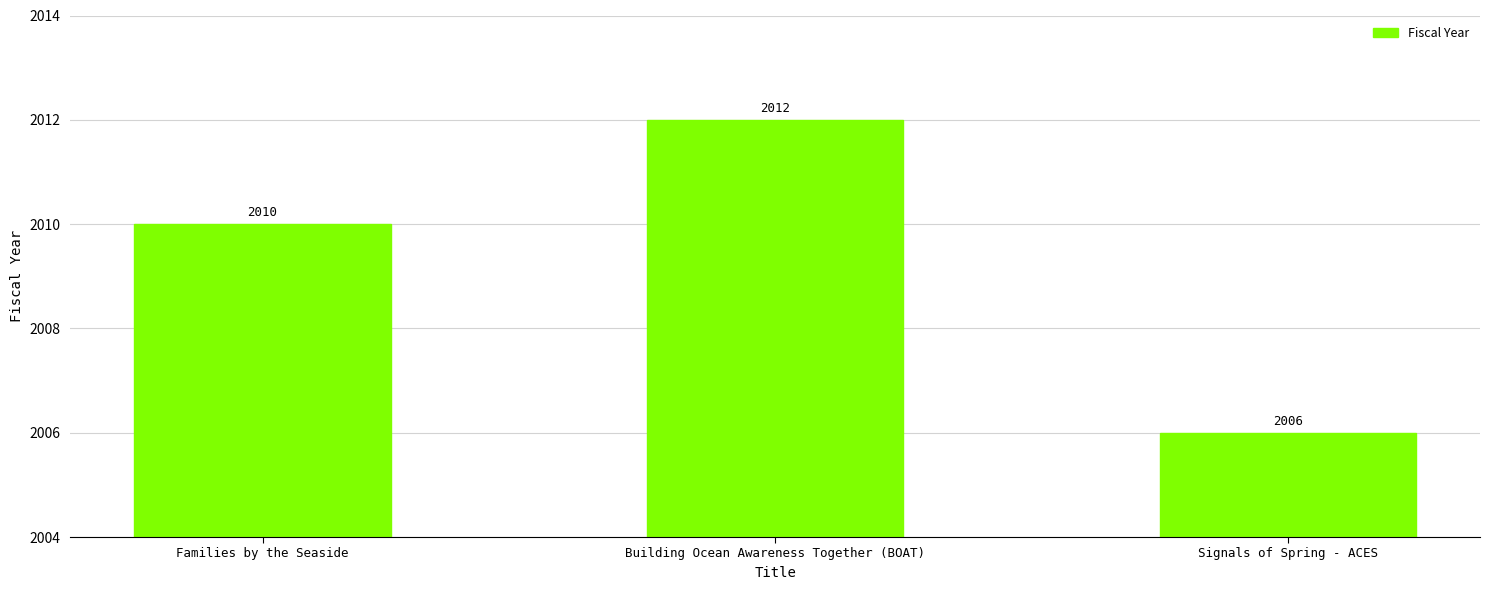

Reading left to right, extract all data points from this chart.

2010	2012	2006